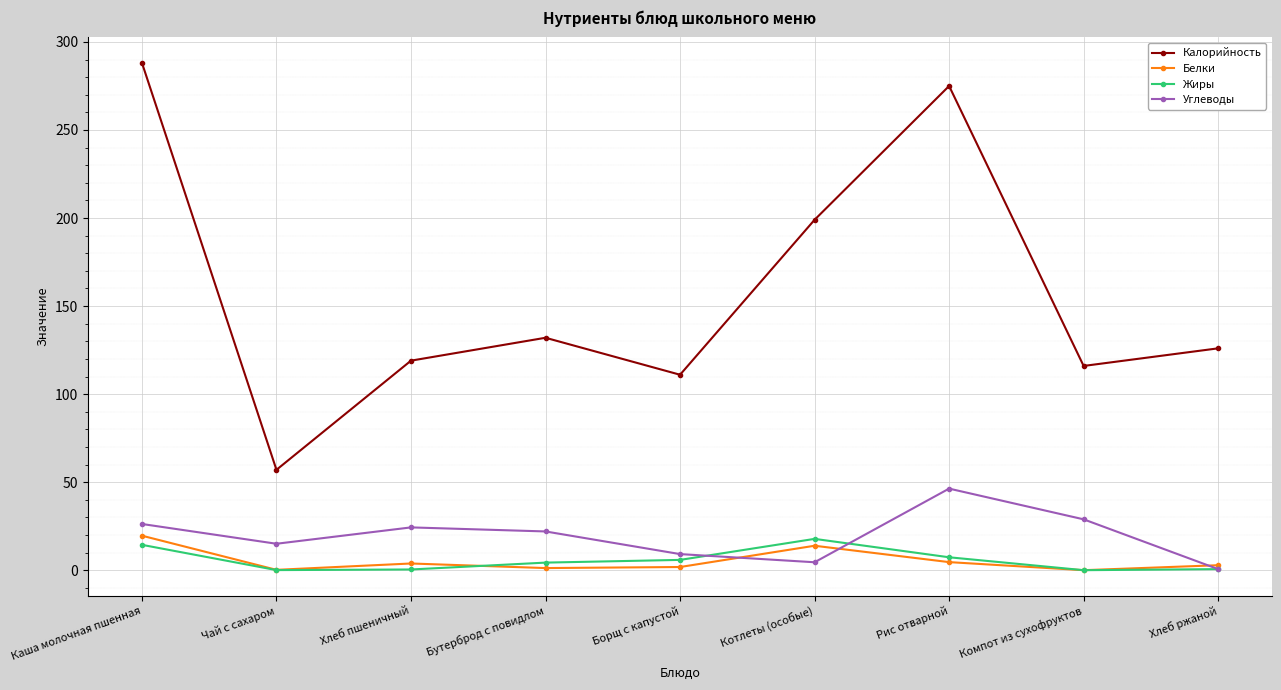

What is the average value of the Жиры series?

5.6